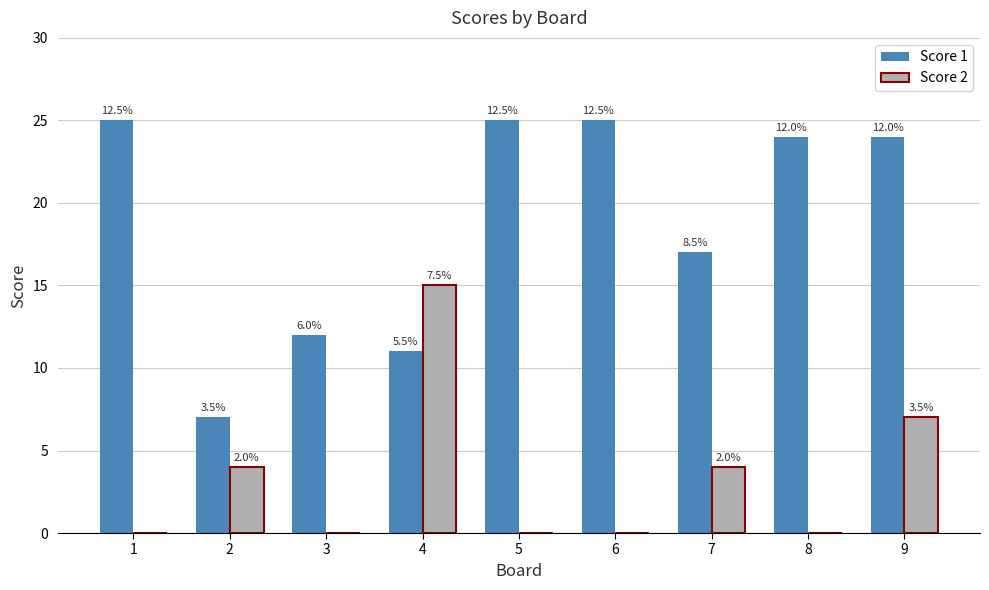

What is the difference between the highest and lowest values at 8?

24